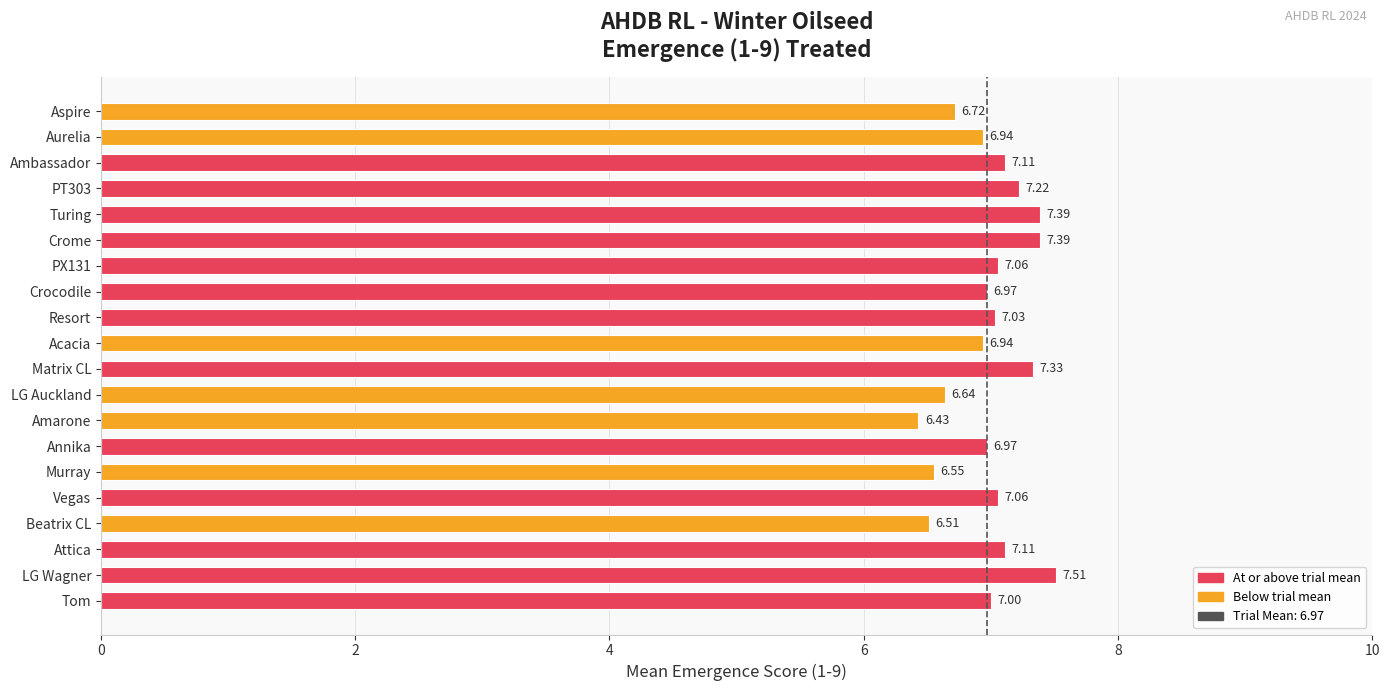

What is the sum of all values?

139.9